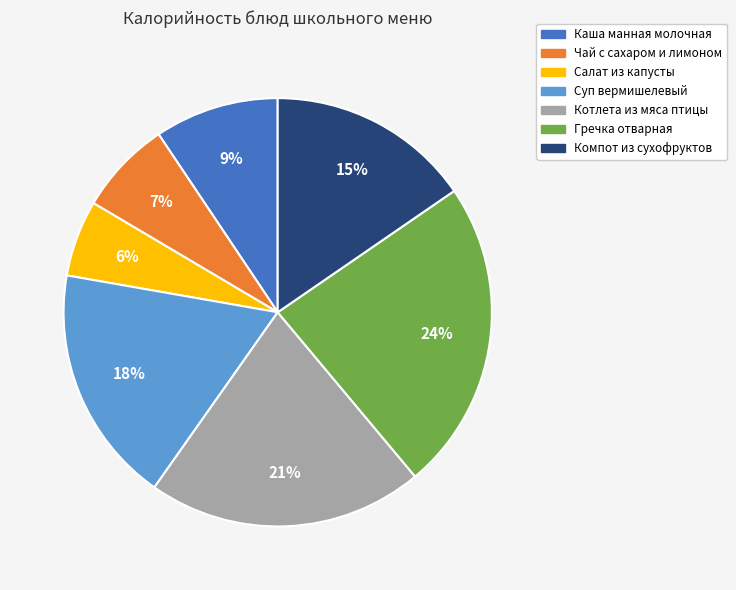

The Гречка отварная slice represents 15% of the pie. True or false?

False